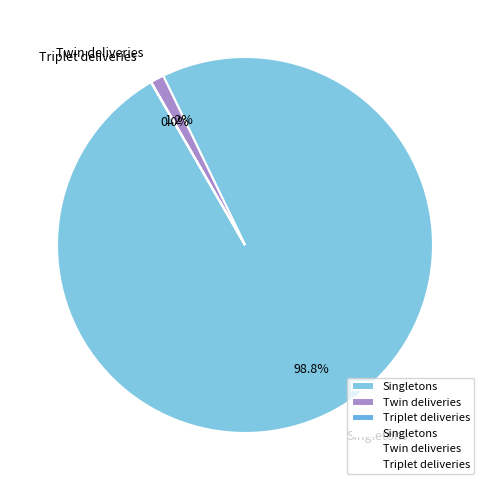

To the nearest percent, what is the average slice percentage?

33%